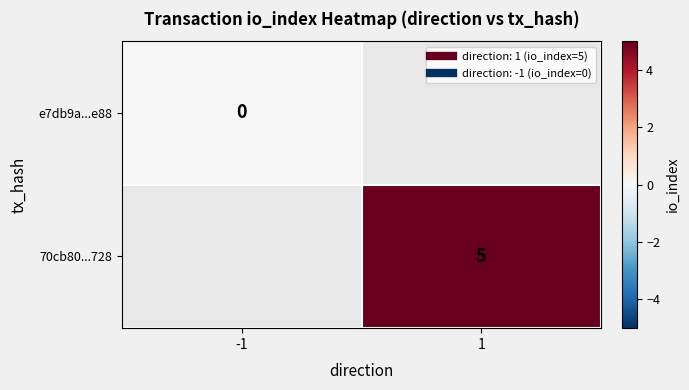

List the series in order of their peak value, lowest first.

e7db9a...e88, 70cb80...728